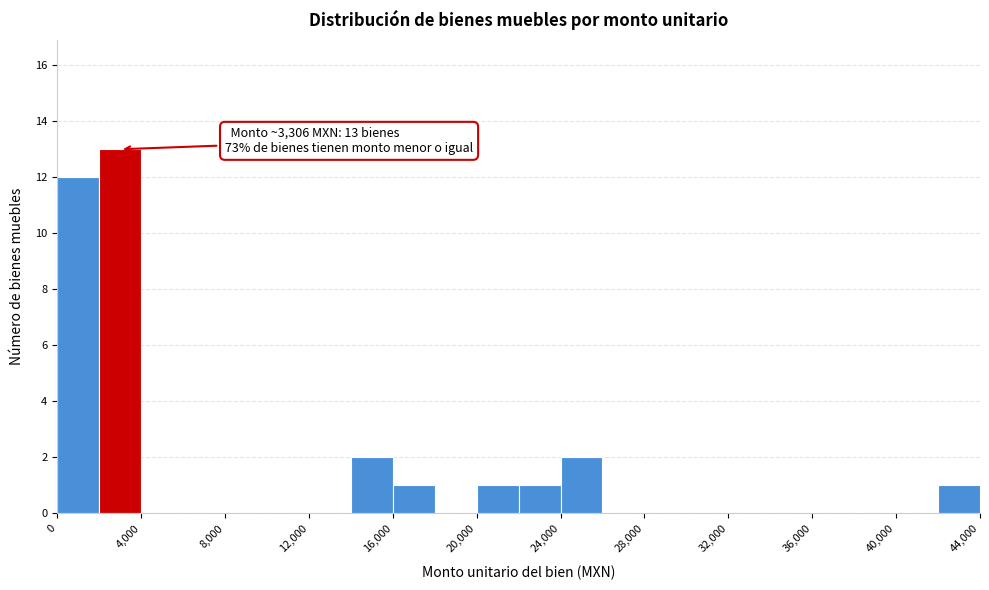

Over which range of the x-axis is the bar tallest?

2000 to 4000